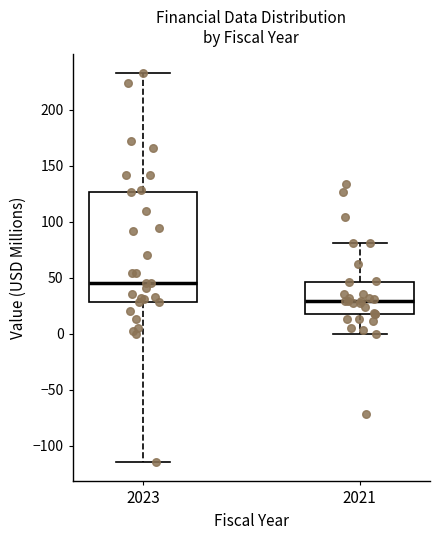

Where does the upper whisker of the box at x = 2023 end on the y-axis? The values are not printed on the chart, so give them approximately, as read against the axis.

235